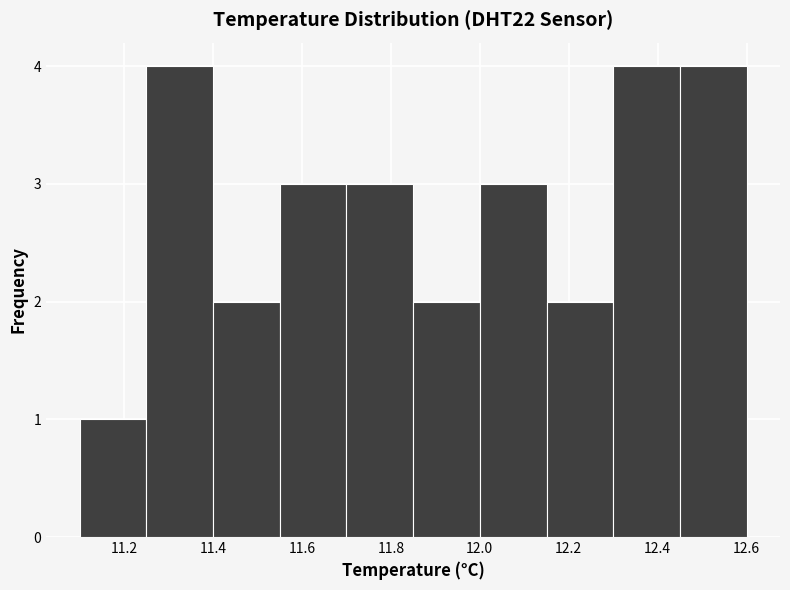

Reading left to right, list every bar in this chart as the range it spans on the x-axis followed by its height. Neither the bar edges nor the heights are printed on the chart, so give them approximately, as read against the axes.

11.10 to 11.25: 1
11.25 to 11.40: 4
11.40 to 11.55: 2
11.55 to 11.70: 3
11.70 to 11.85: 3
11.85 to 12.00: 2
12.00 to 12.15: 3
12.15 to 12.30: 2
12.30 to 12.45: 4
12.45 to 12.60: 4